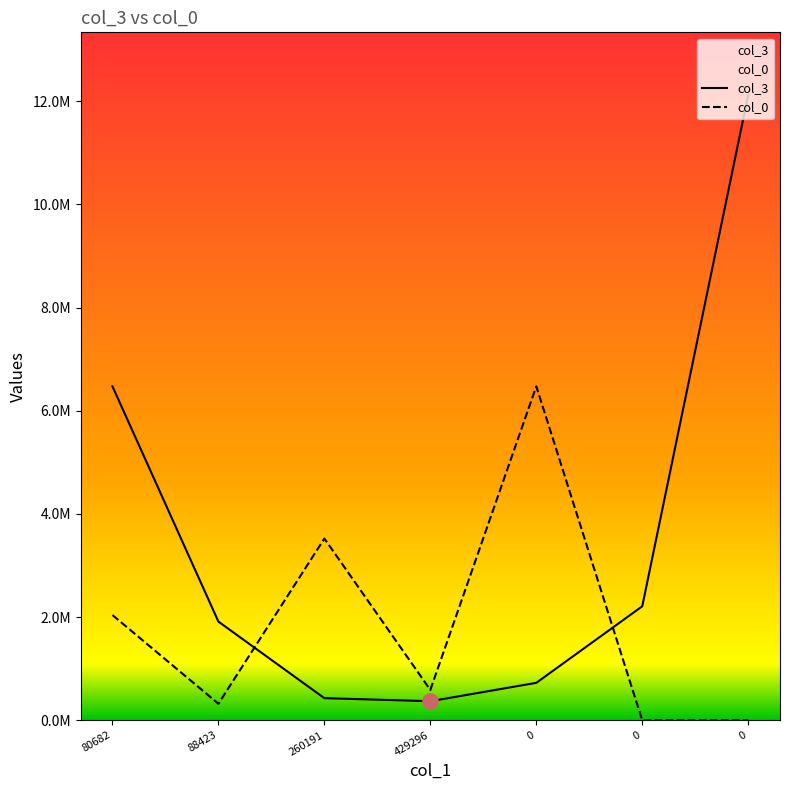

What are all the series names shown in the legend?

col_3, col_0